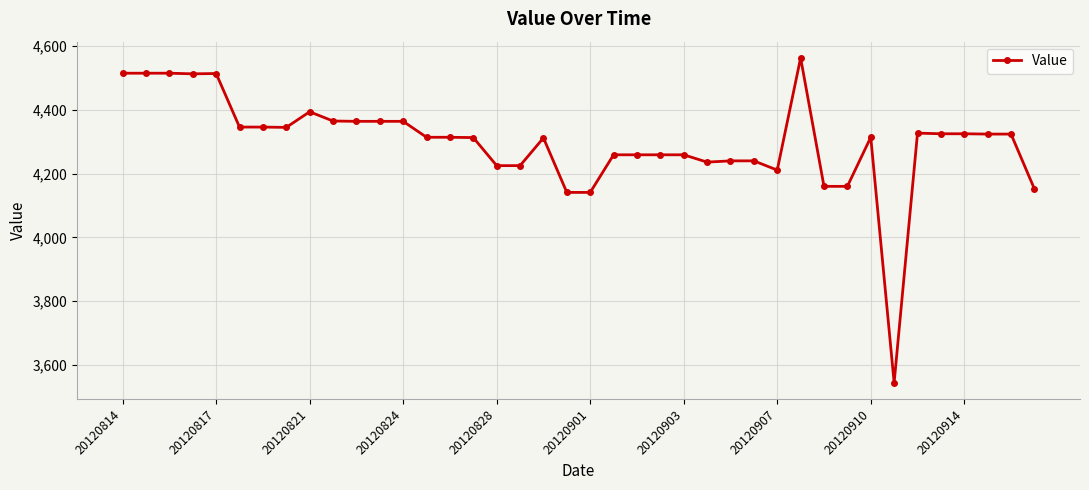

What is the value of the 38th point from the left?

4324